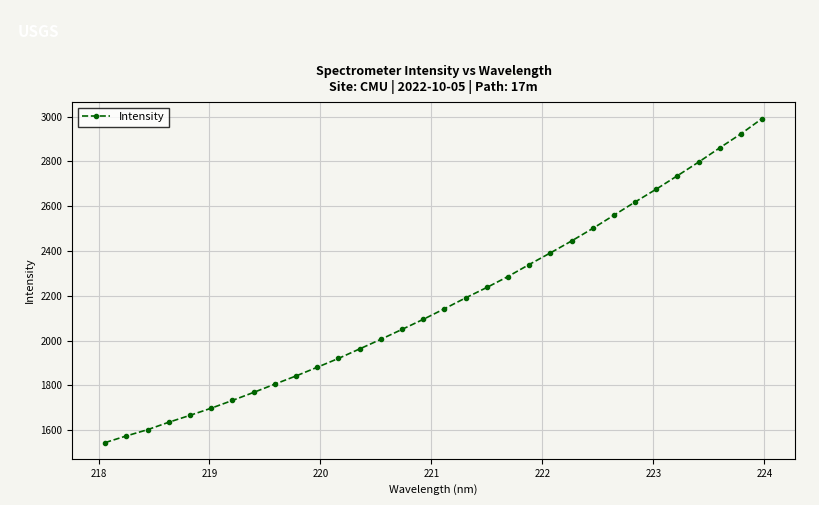

What is the difference between the maximum and second lowest values?

1417.5